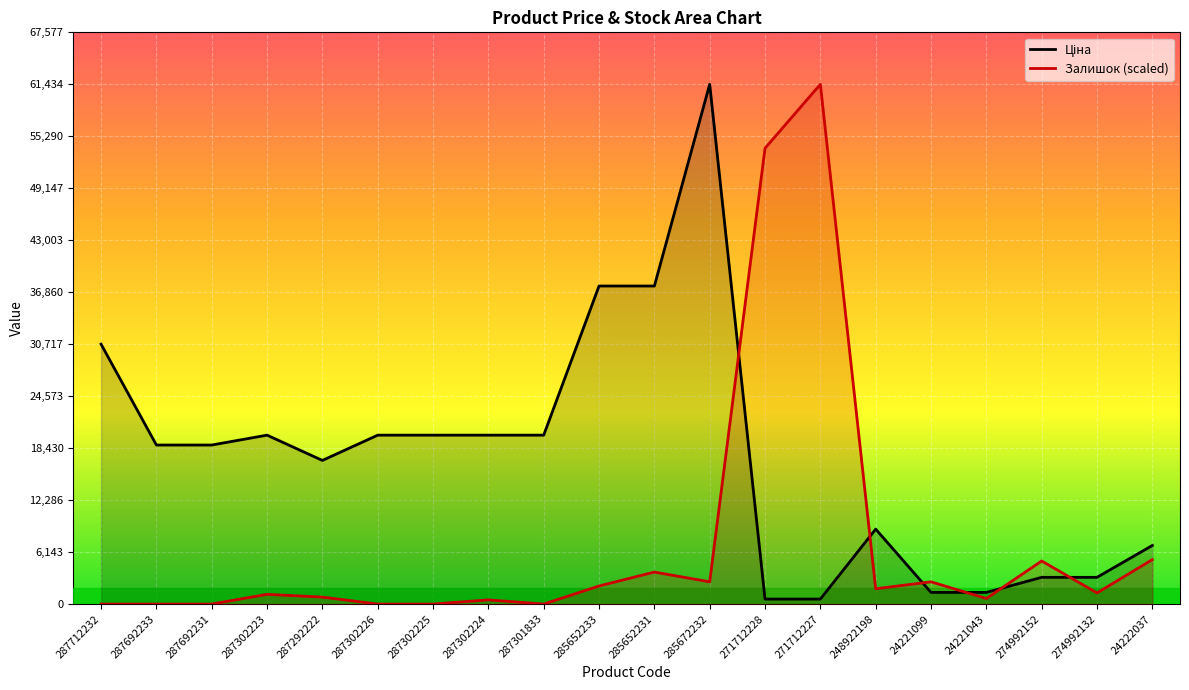

What is the total value across all series at 287302224?

20457.0